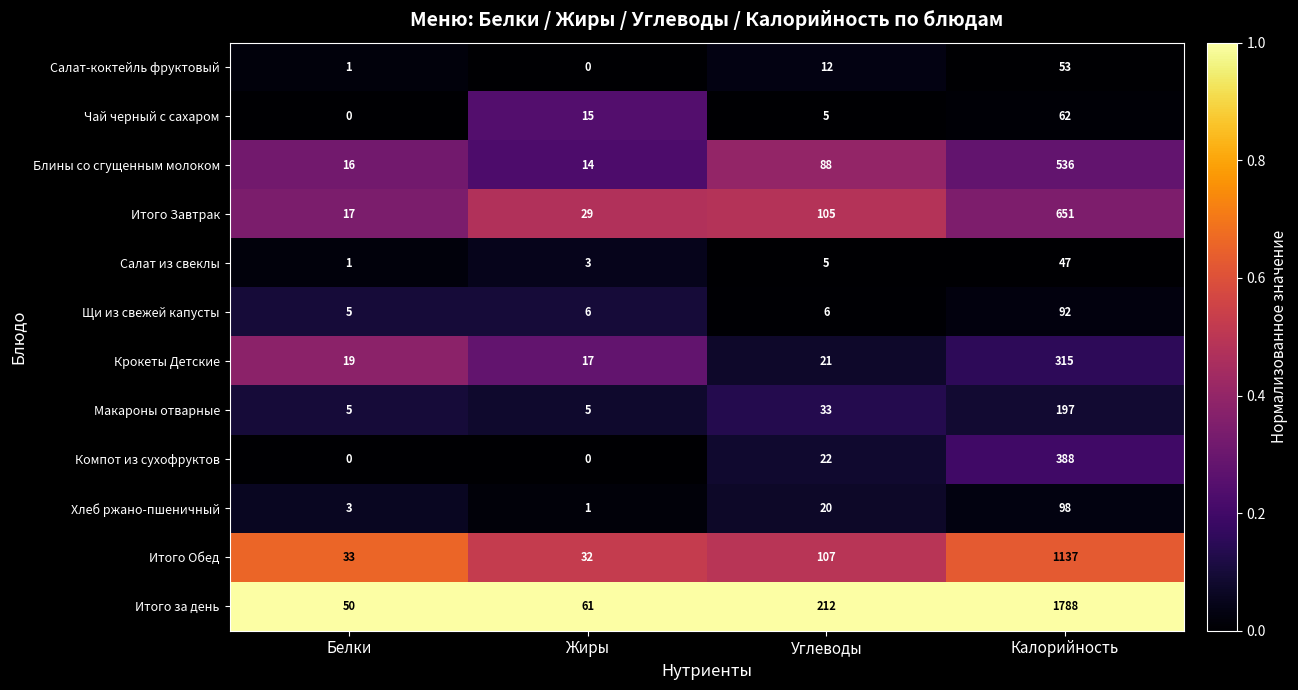

How many distinct data groups are displayed?

12